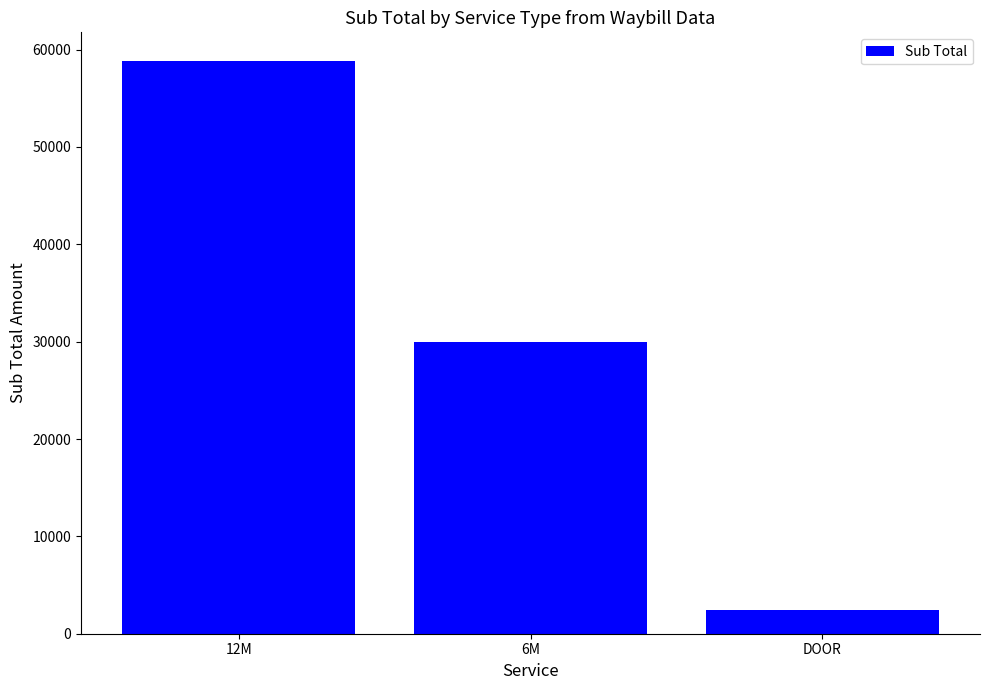

List the labels in order of value, largest first.

12M, 6M, DOOR